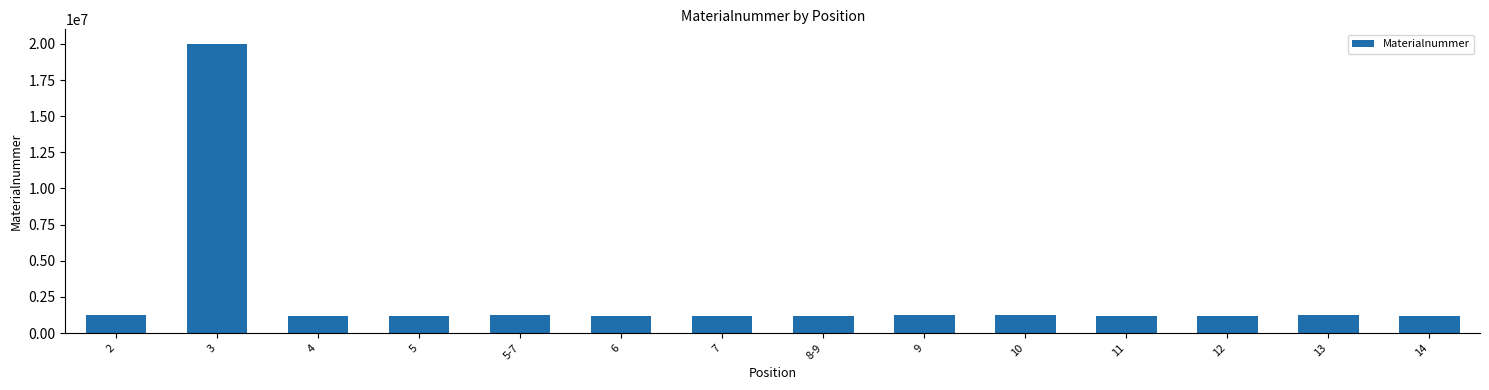

What is the minimum value shown in the chart?

1220435